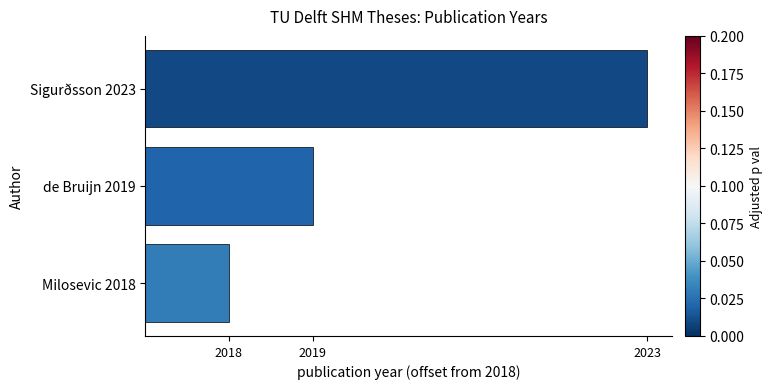

Does the chart contain any negative values?

No